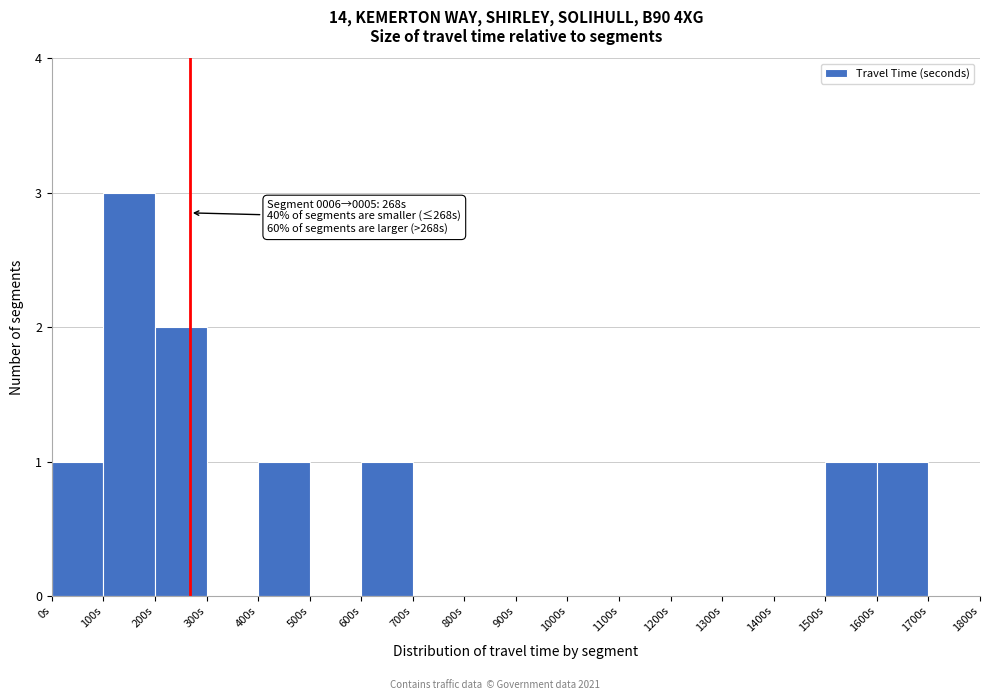

Which range on the x-axis has the tallest bar?

100 to 200